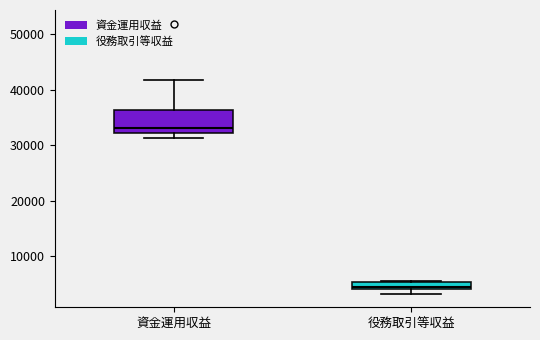

Where does the lower whisker of the box for 資金運用収益 end on the y-axis? The values are not printed on the chart, so give them approximately, as read against the axis.

31000